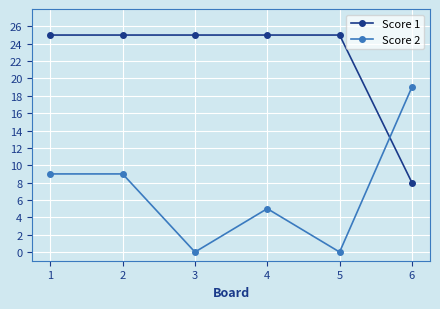

Which series changed the most between 1 and 6?

Score 1